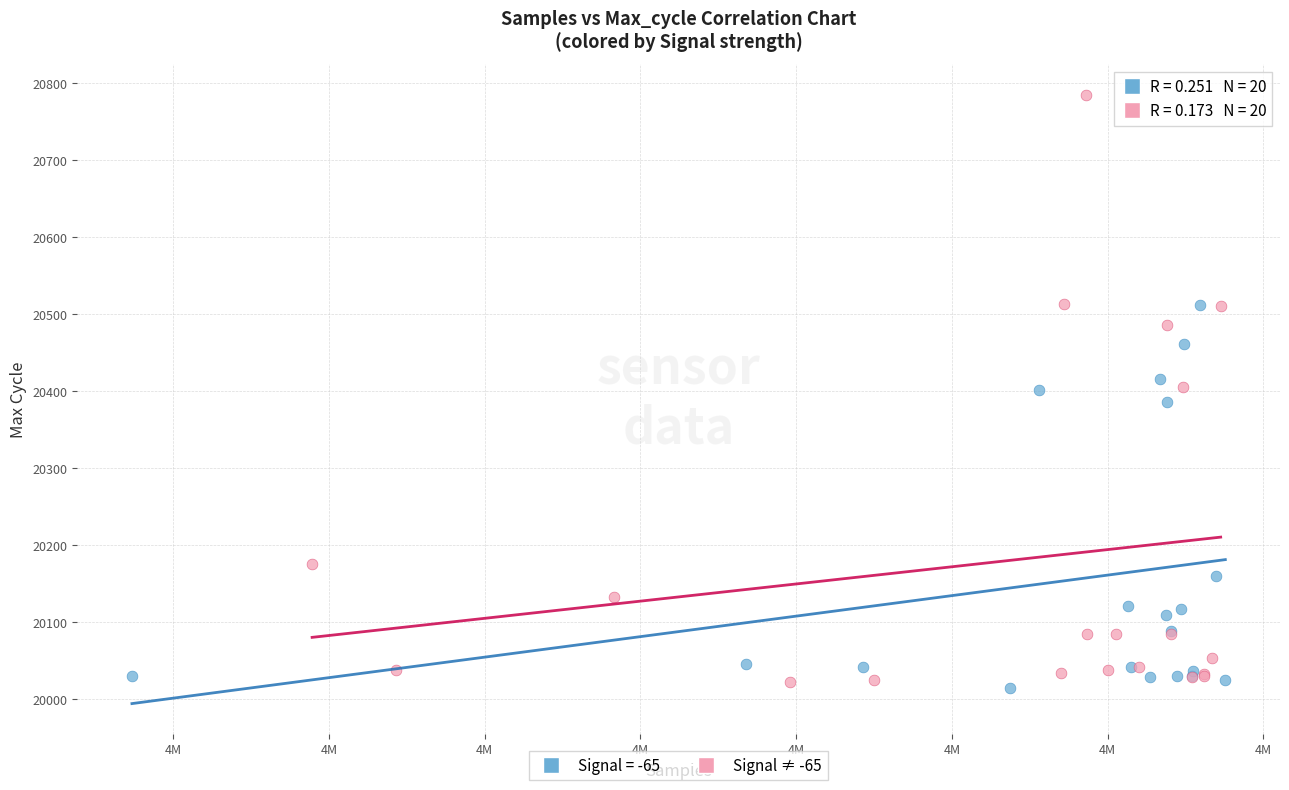

Which series reaches the maximum Y coordinate?

Signal ≠ -65